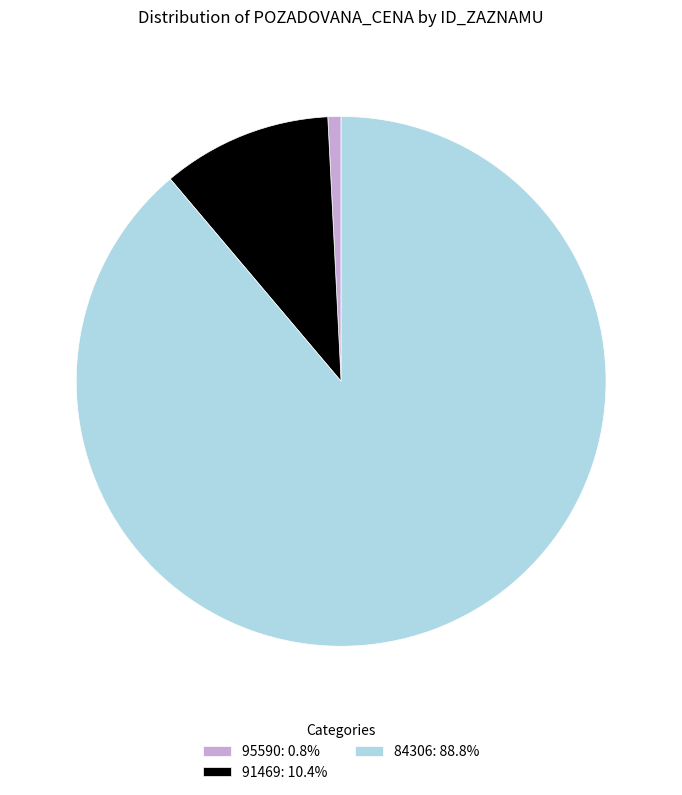

Is the sum of 84306: 88.8% and 91469: 10.4% greater than half?

Yes